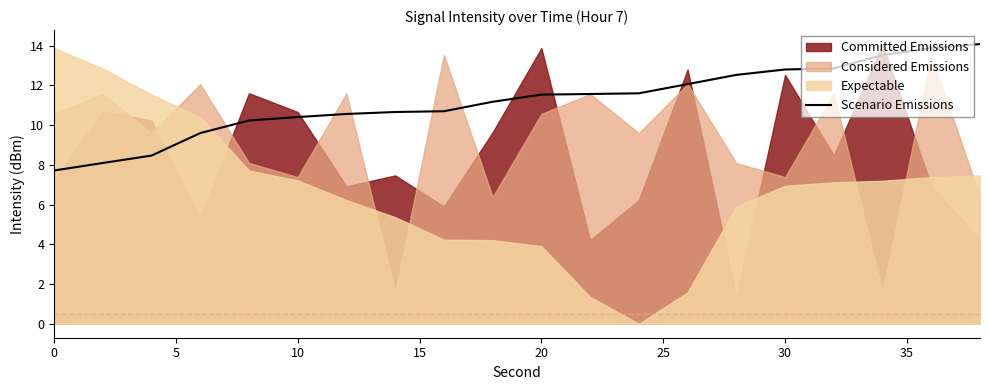

What is the highest value of the Scenario Emissions series?

14.1